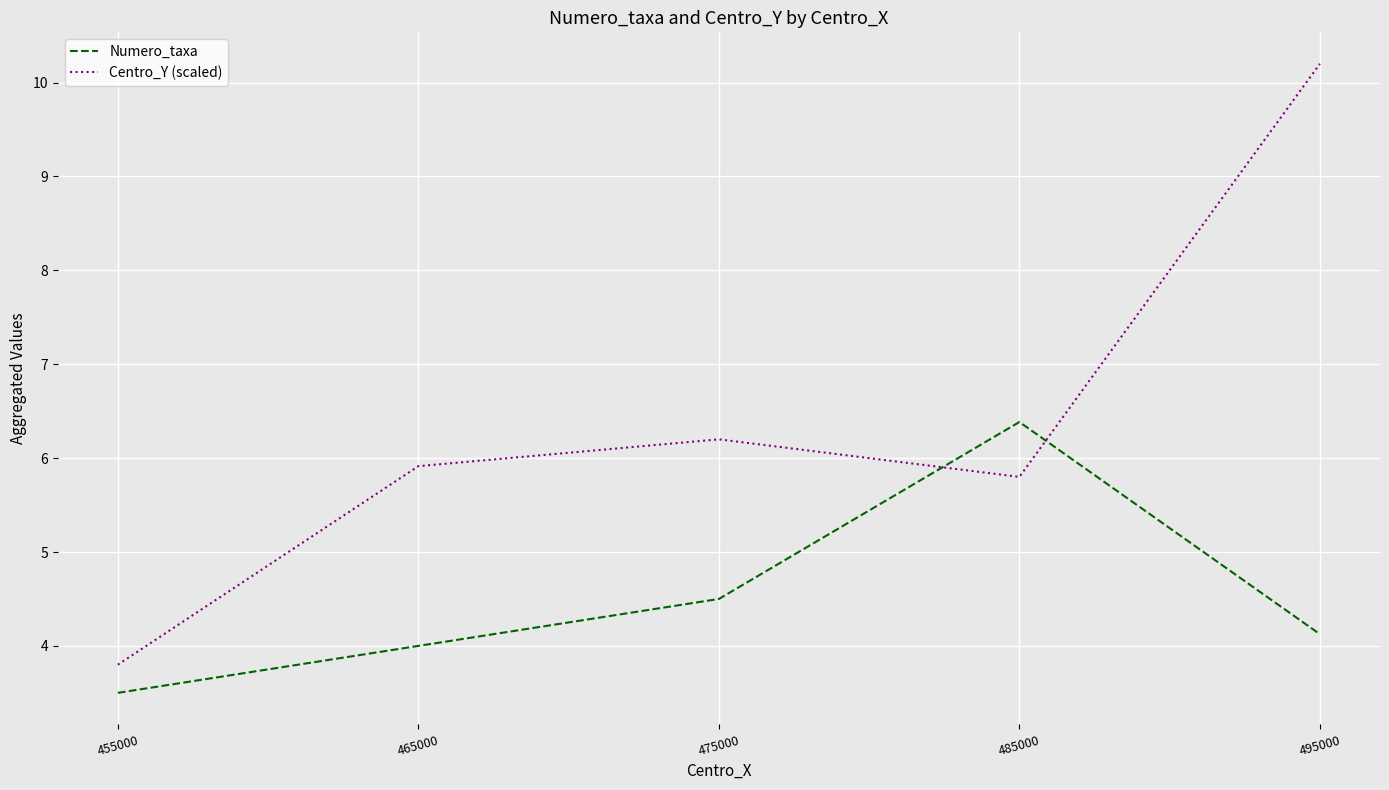

Which series has the widest spread of values?

Centro_Y (scaled)